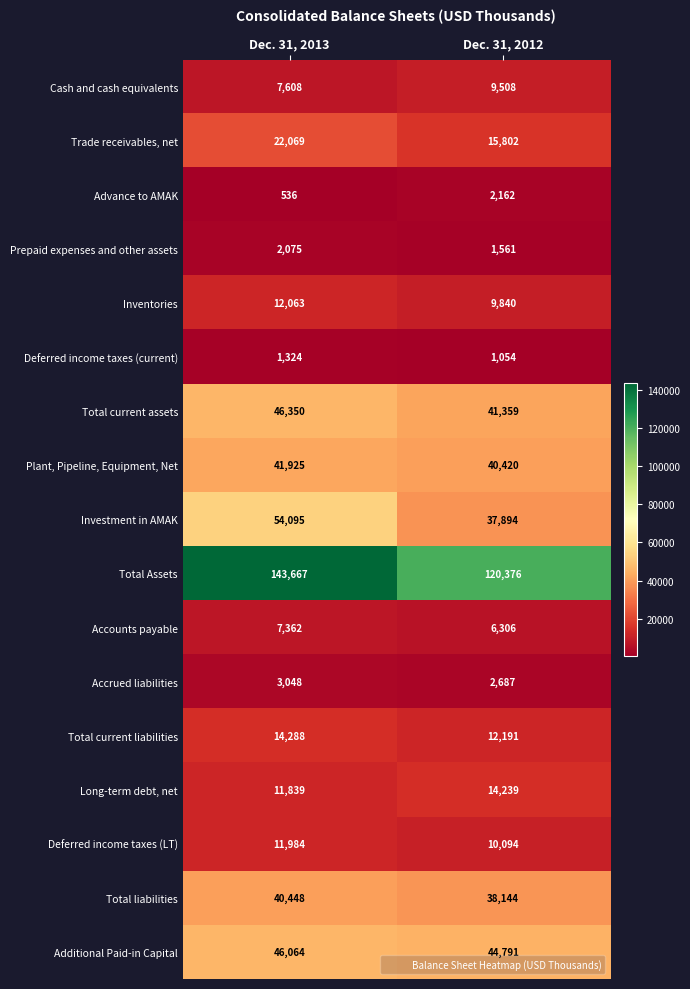

Which series has the widest spread of values?

Total Assets